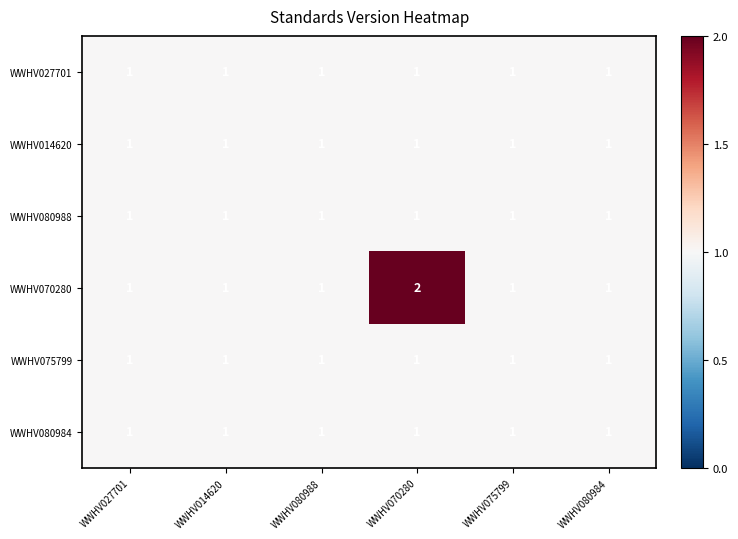

Which series has the largest total across all categories?

WWHV070280